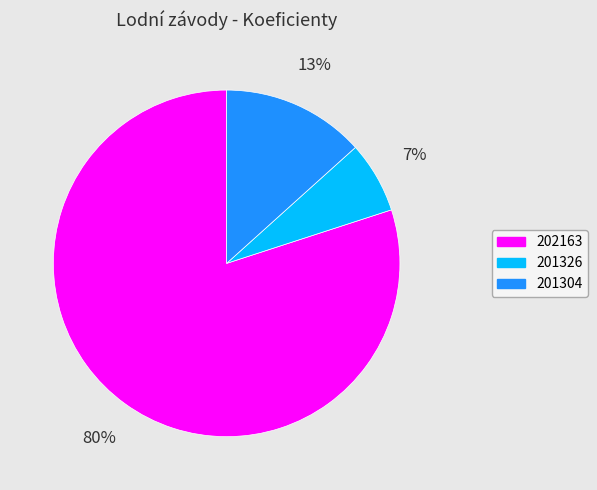

Do 201326 and 202163 together represent more than half of the pie?

Yes